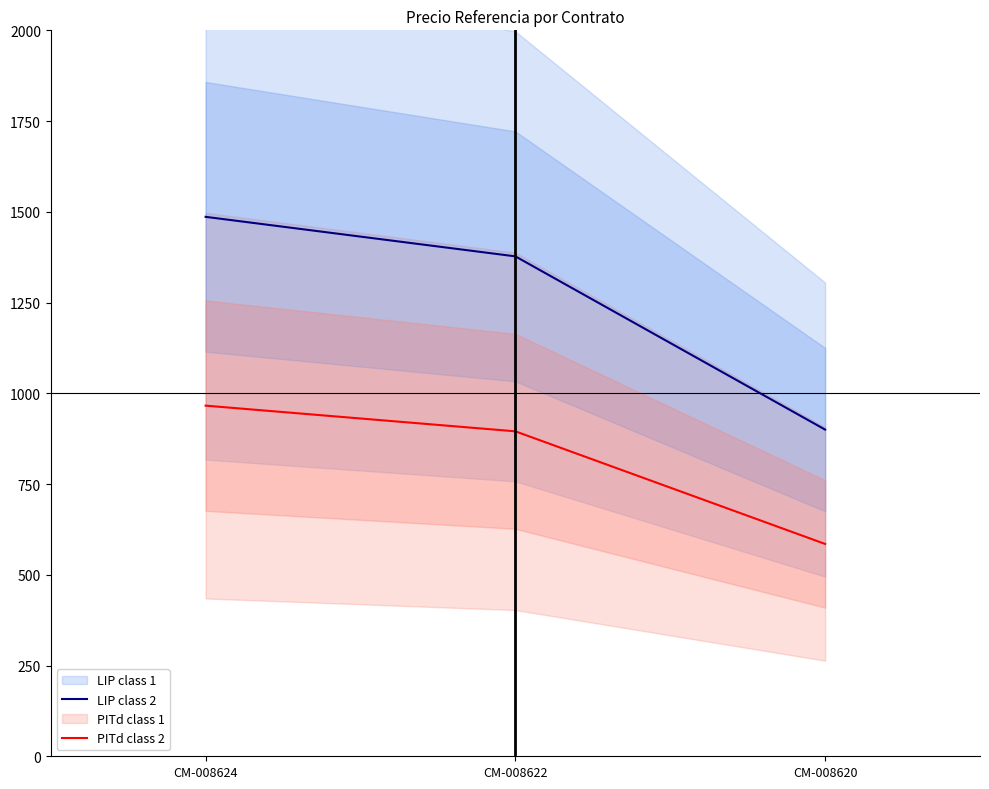

What is the minimum value for LIP class 2?

900.0